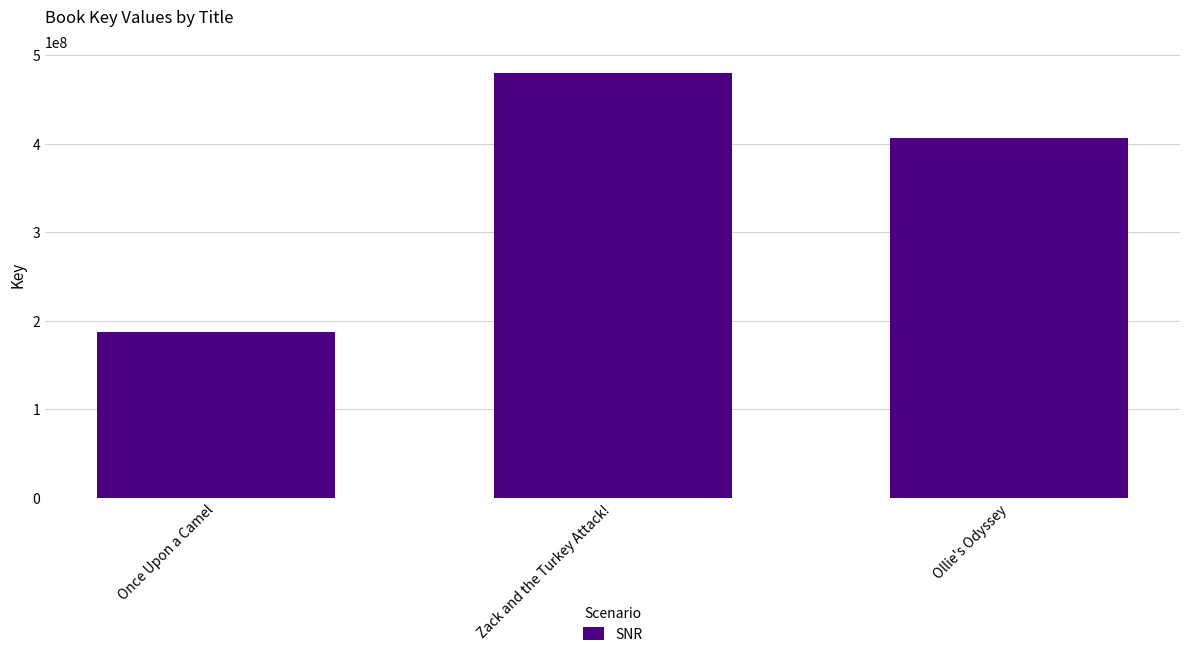

The value at Ollie's Odyssey is 406330381. True or false?

True